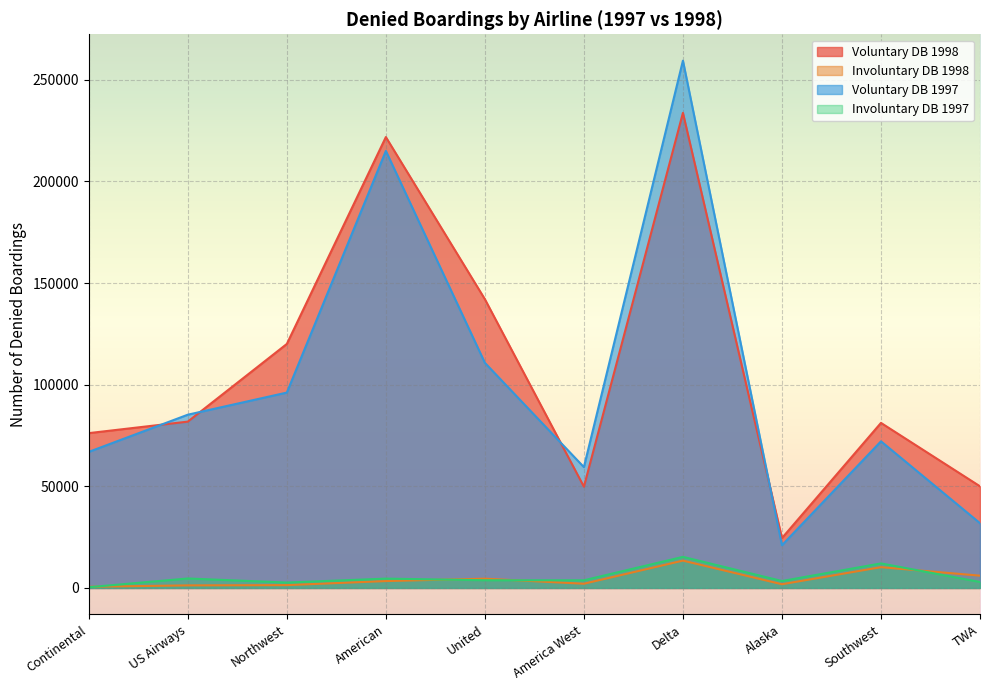

Reading left to right, extract all data points from this chart.

Voluntary DB 1998: Continental=76167	US Airways=81830	Northwest=120045	American=221826	United=142057	America West=49811	Delta=233732	Alaska=24530	Southwest=81201	TWA=50005
Involuntary DB 1998: Continental=574	US Airways=1267	Northwest=1394	American=3387	United=4561	America West=2074	Delta=13449	Alaska=1822	Southwest=10230	TWA=6039
Voluntary DB 1997: Continental=66945	US Airways=85232	Northwest=96118	American=215003	United=110754	America West=59441	Delta=259413	Alaska=21016	Southwest=72142	TWA=31862
Involuntary DB 1997: Continental=360	US Airways=4662	Northwest=2655	American=4596	United=3792	America West=3771	Delta=15297	Alaska=3409	Southwest=12074	TWA=2930